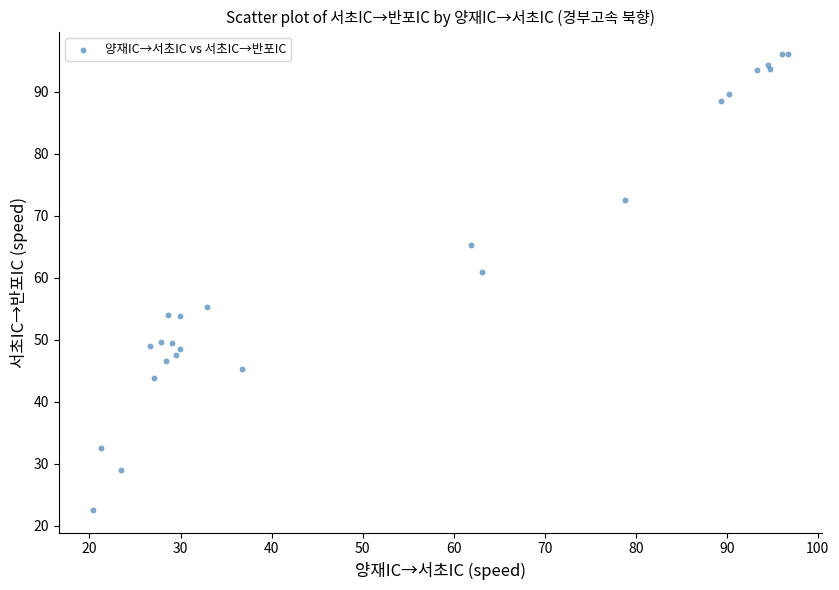

What Y value in the scatter plot is closest to 59?

61.0